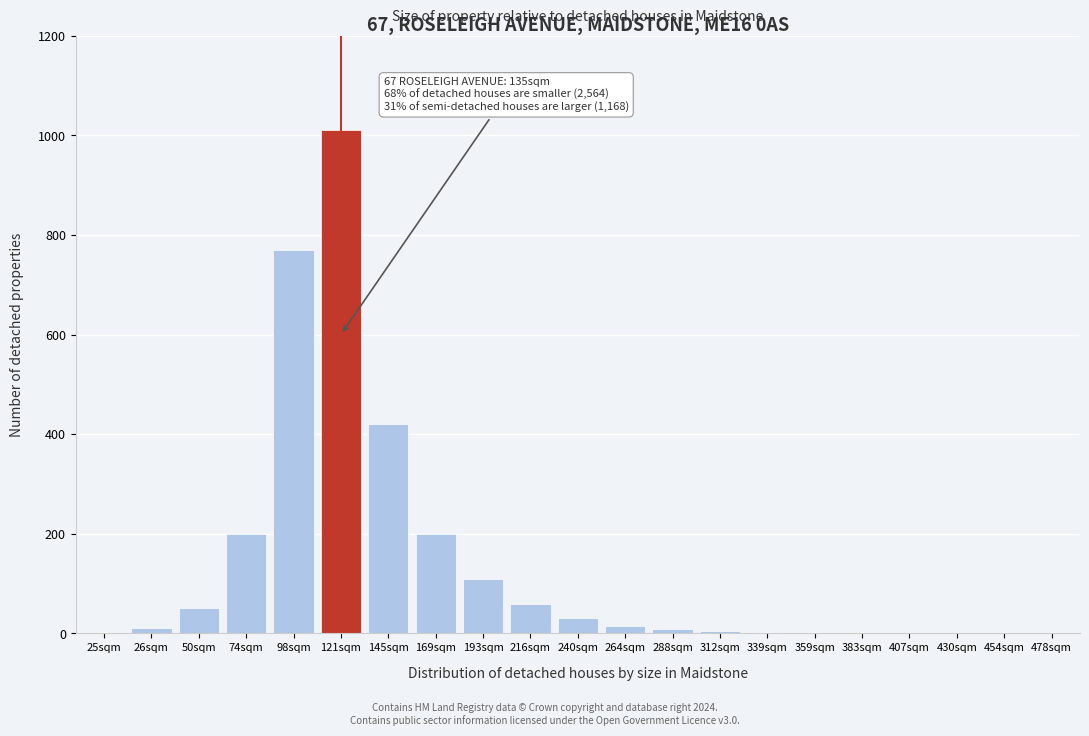

True or false: the data shows 420 at 145sqm.

True